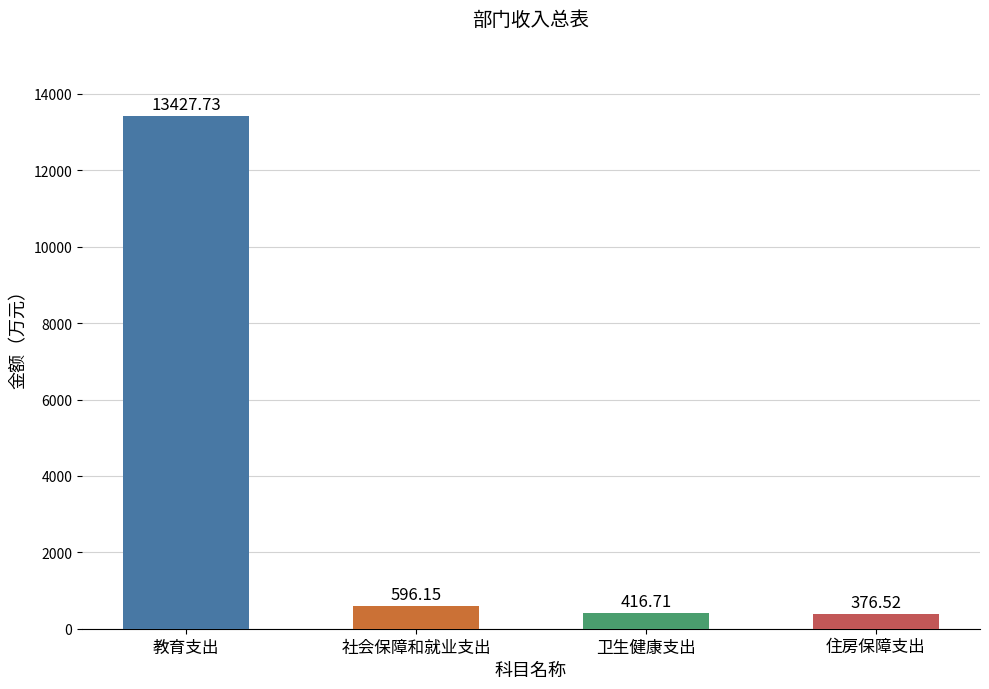

What is the ratio of the value at 住房保障支出 to the value at 社会保障和就业支出?

0.6